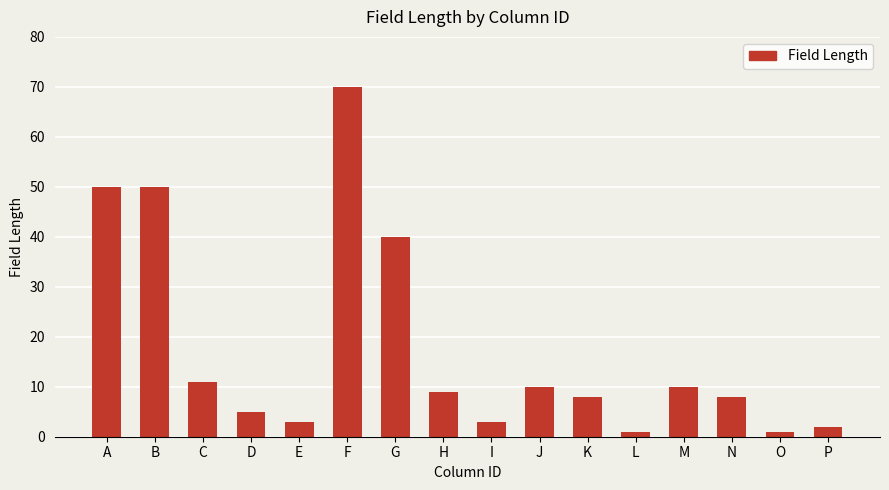

Where is the data nearest to the value 35?

G